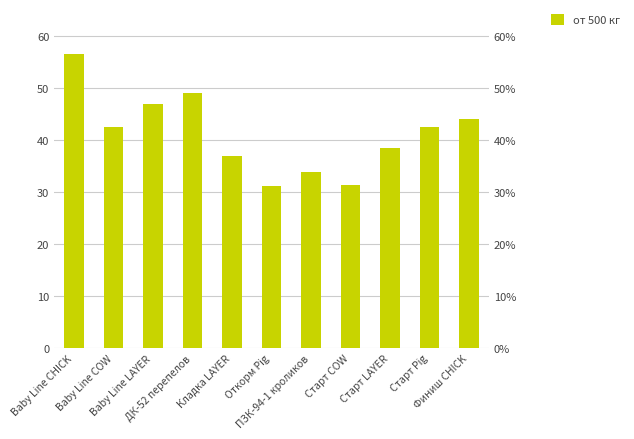

What is the difference between the values at ПЗК-94-1 кроликов and Старт COW?

2.4